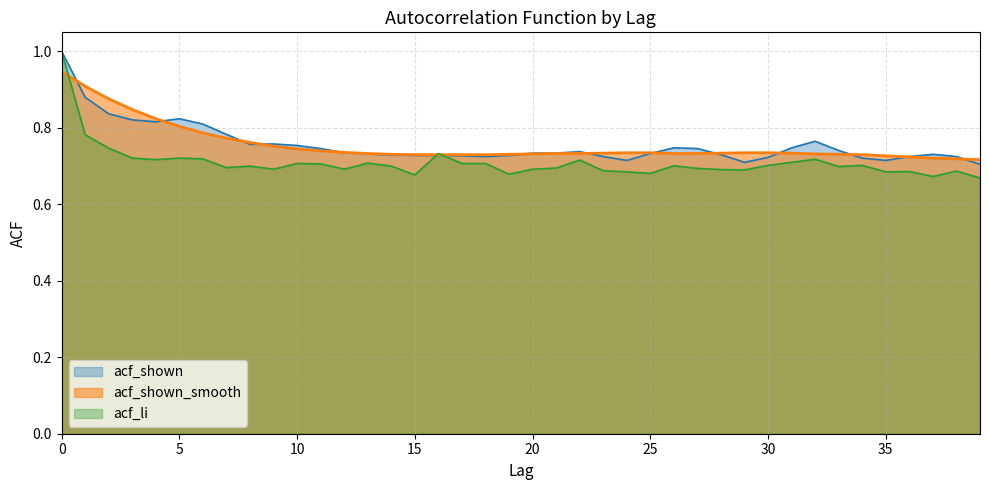

Is the value of acf_shown_smooth at 11 greater than the value of acf_li at 19?

Yes